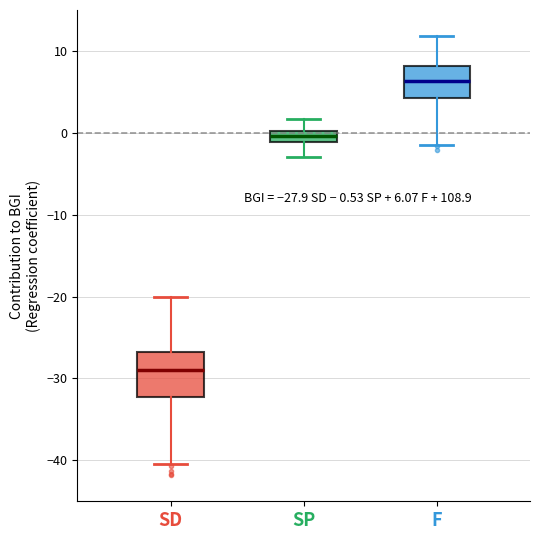

Which box is the tallest, from its lower edge to its upper edge?

SD